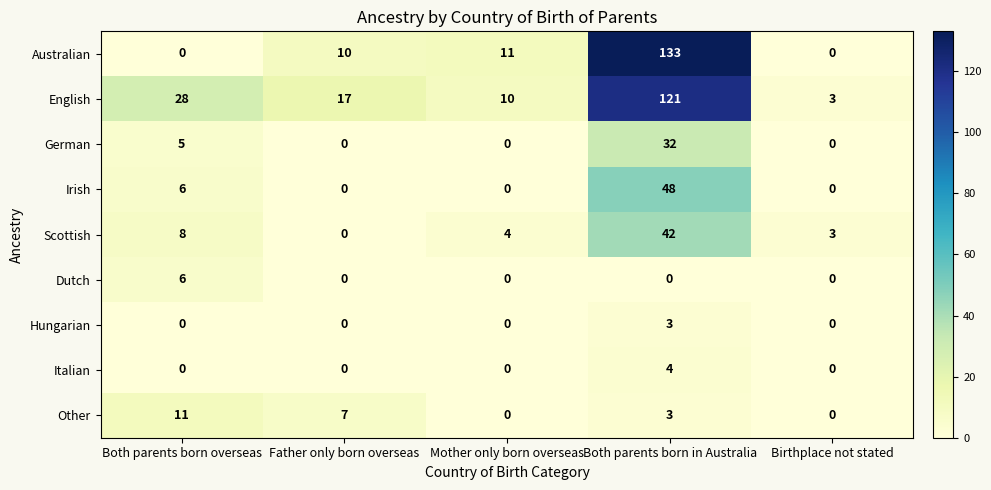

How many Irish values are between 0 and 6?

4